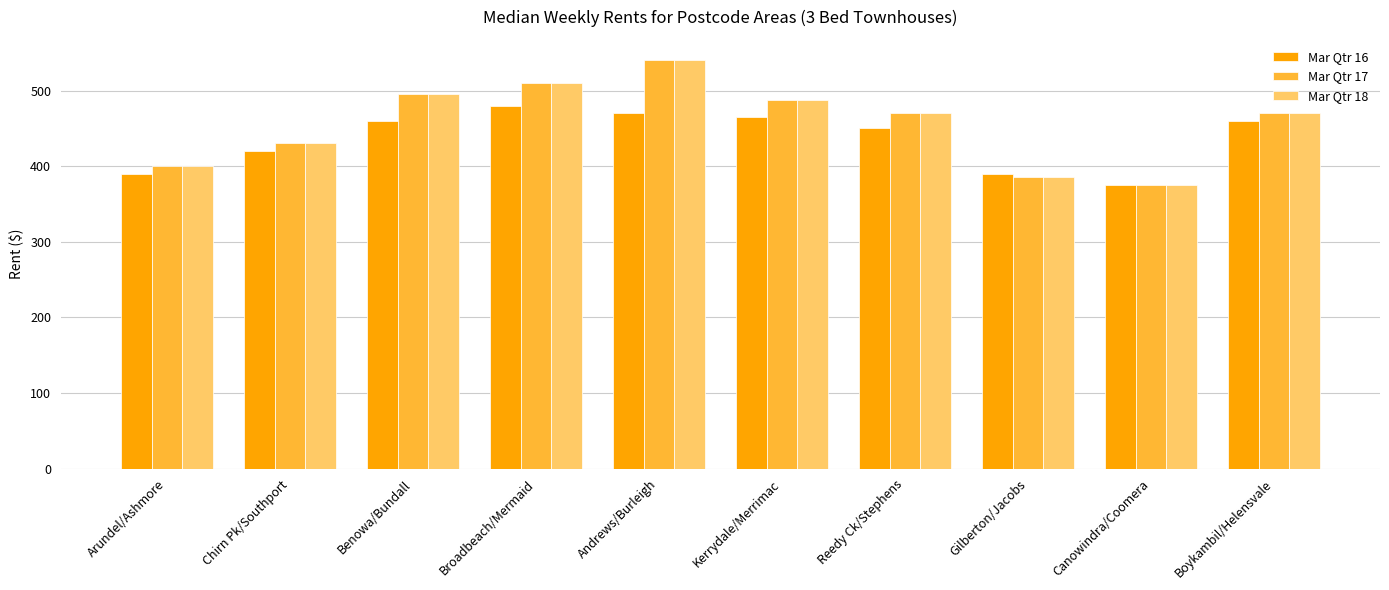

What is the average value of the Mar Qtr 18 series?

456